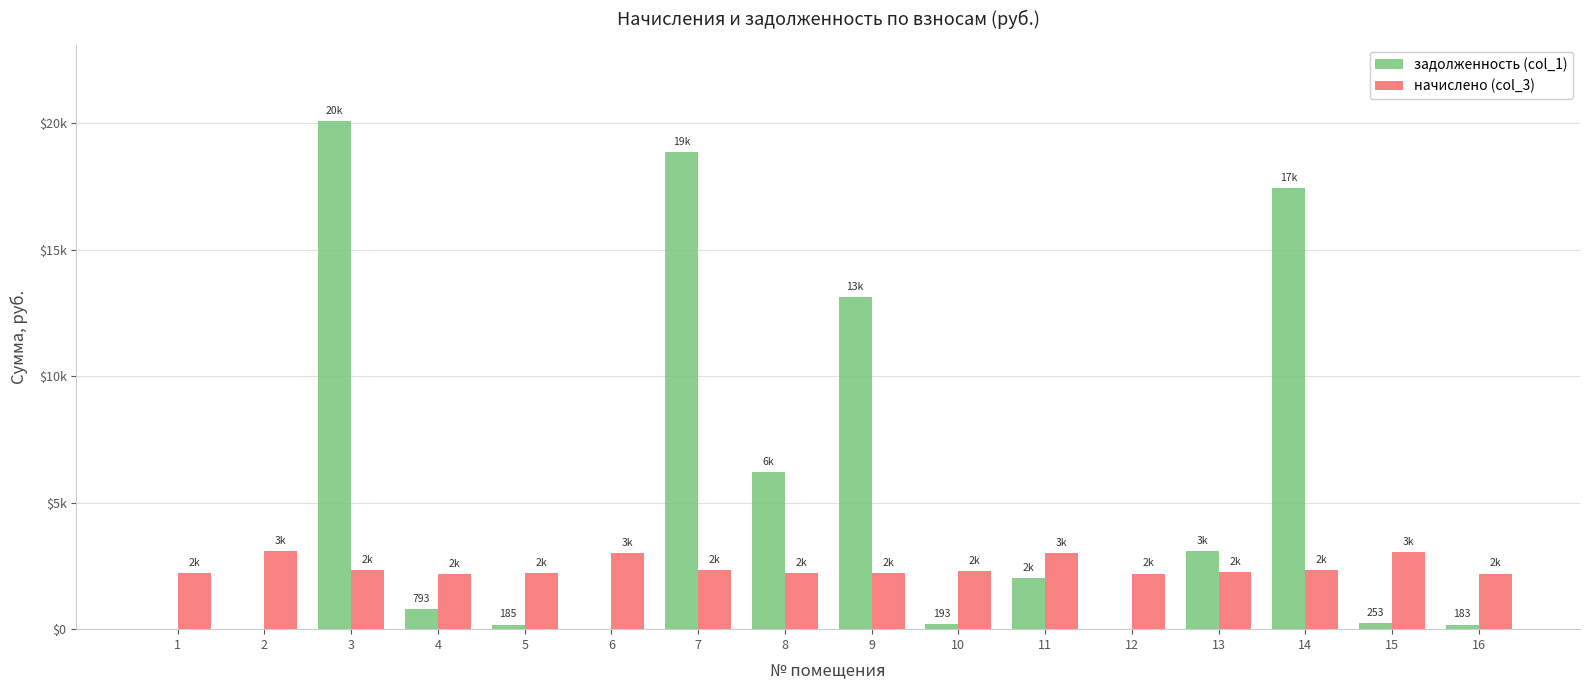

What is the difference between the second highest and minimum values in the задолженность (col_1) series?

18862.5